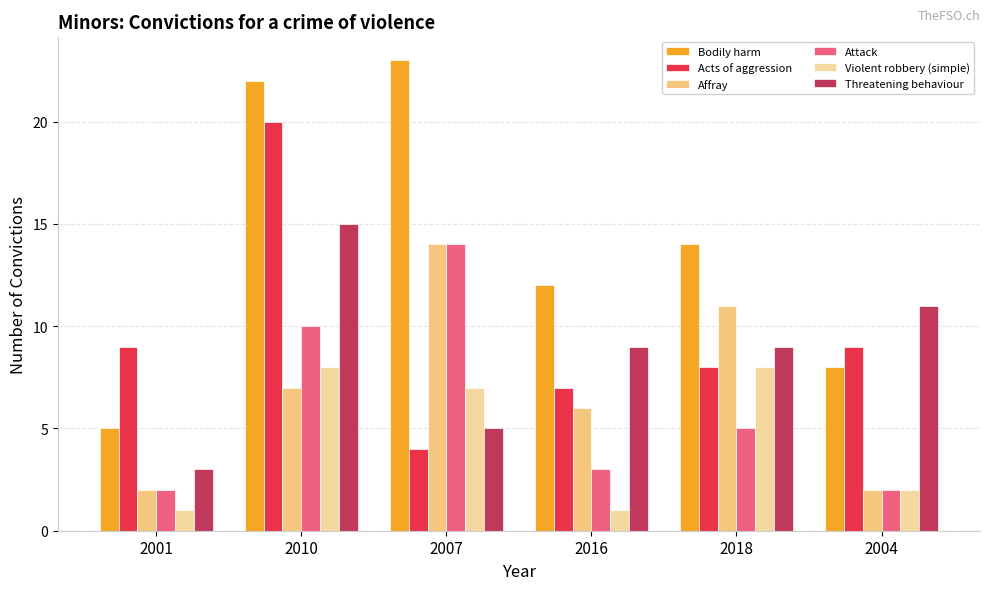

At how many categories does at least one series exceed 15?

2